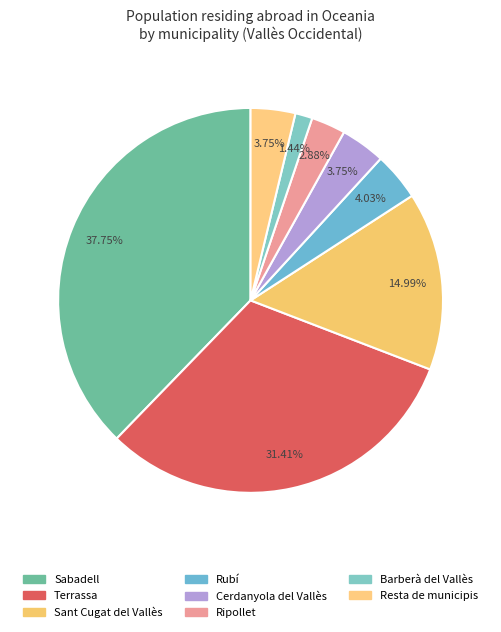

How many segments does this pie chart have?

8